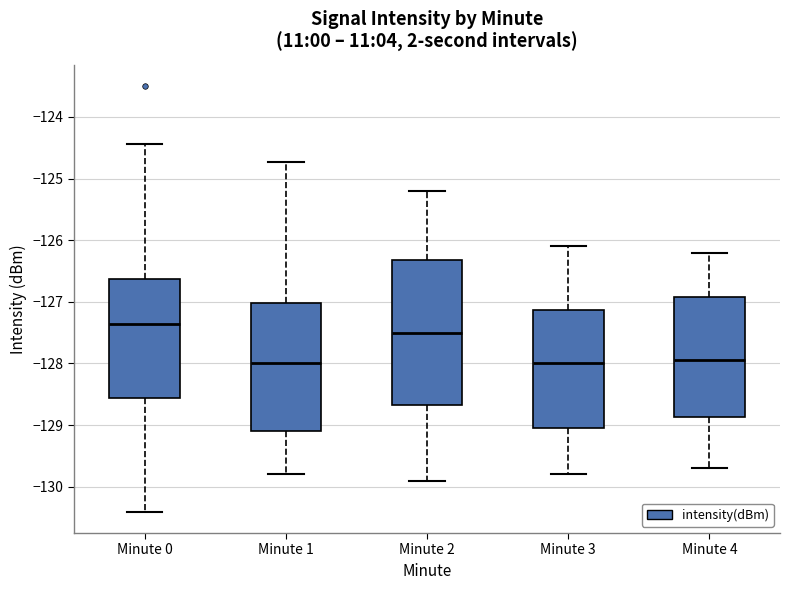

Where is the upper edge of the box for Minute 1 on the y-axis? The values are not printed on the chart, so give them approximately, as read against the axis.

-127.0